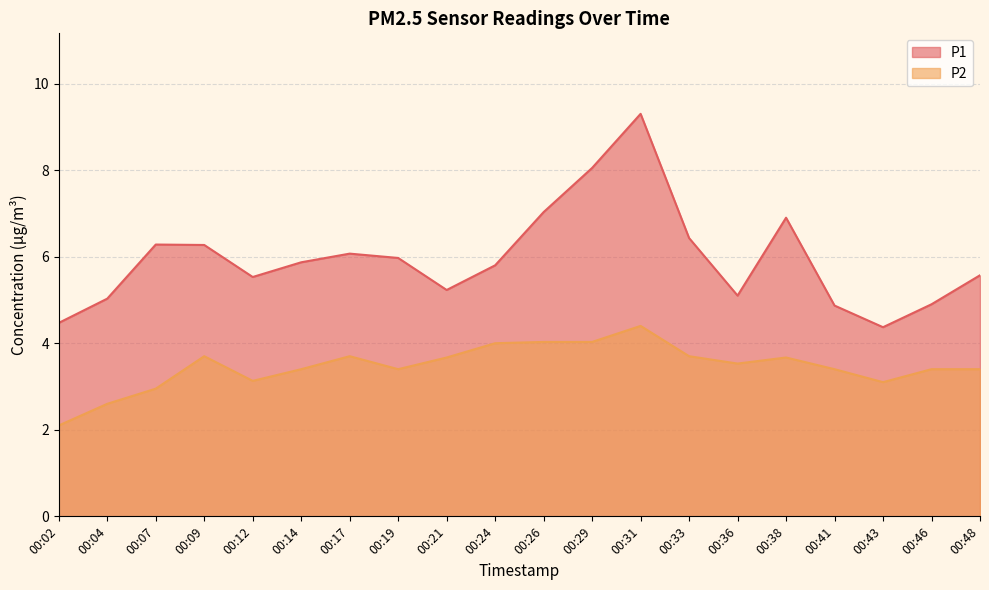

True or false: P2 has a value of 3.7 at 00:21.

True